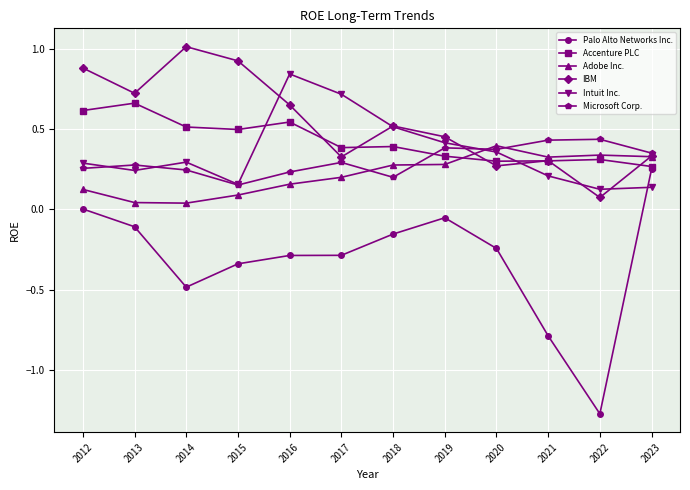

What is the total value across all series at 2020?

1.5